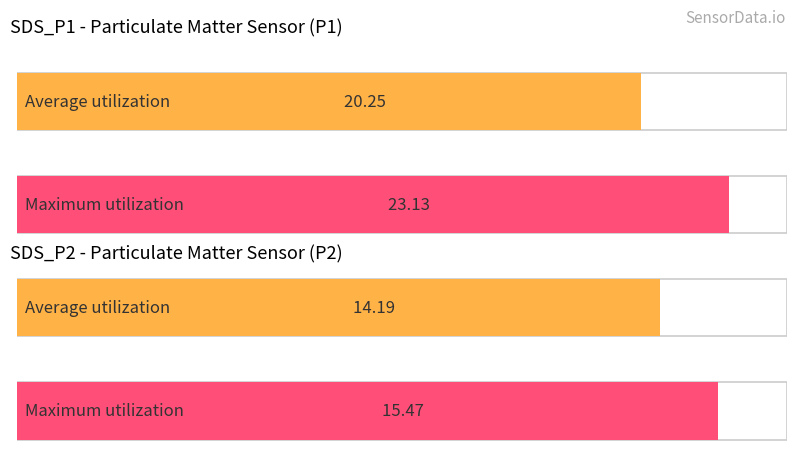

Is it true that Maximum utilization equals 22.4 at 00:45?

False